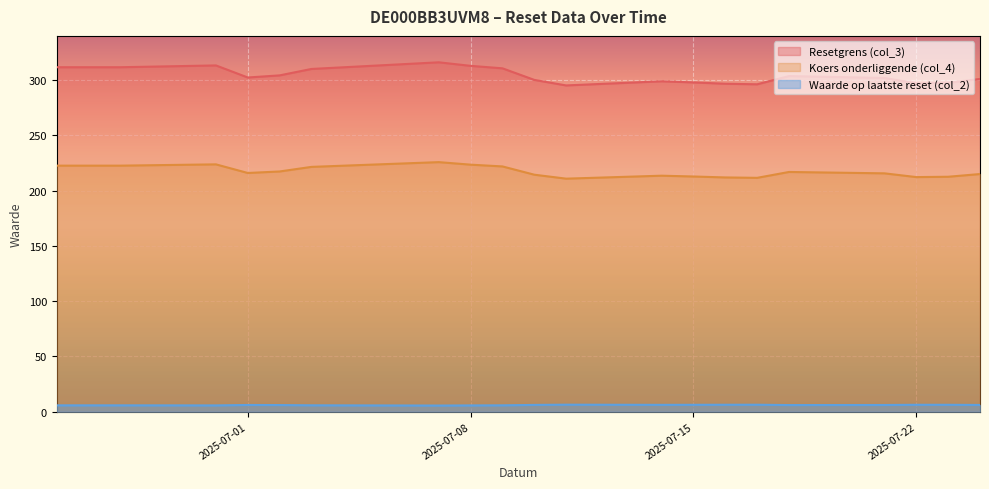

Does the chart display data point markers on the line(s)?

No